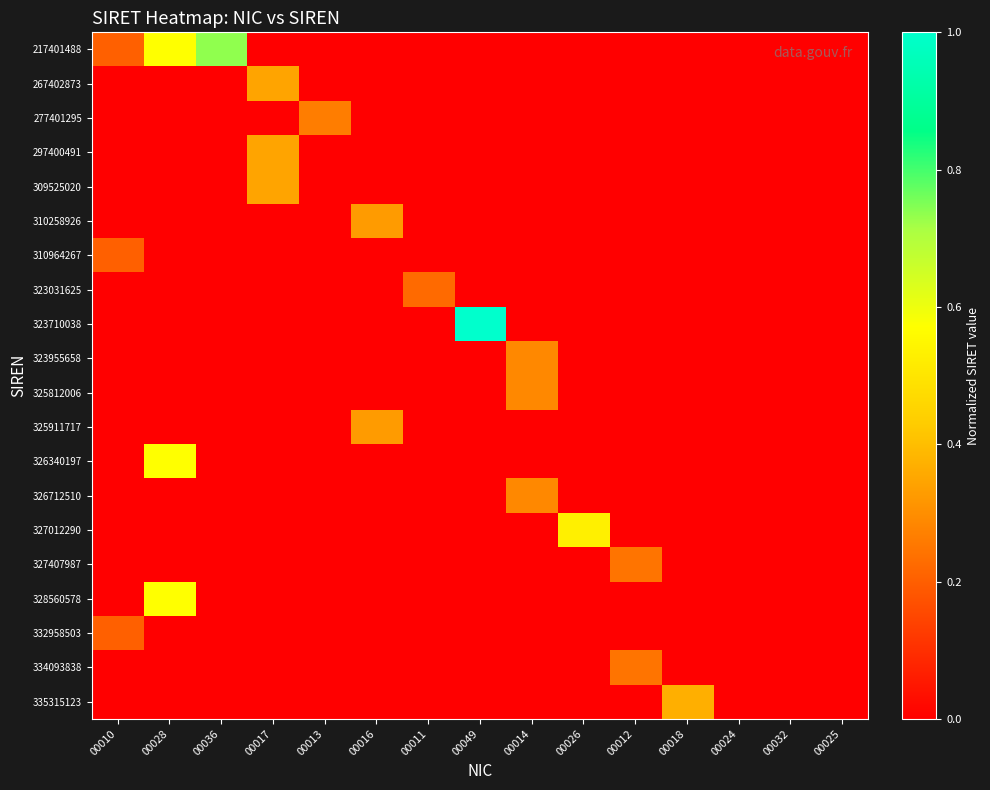

At which category does the chart reach its peak across all series?

00049